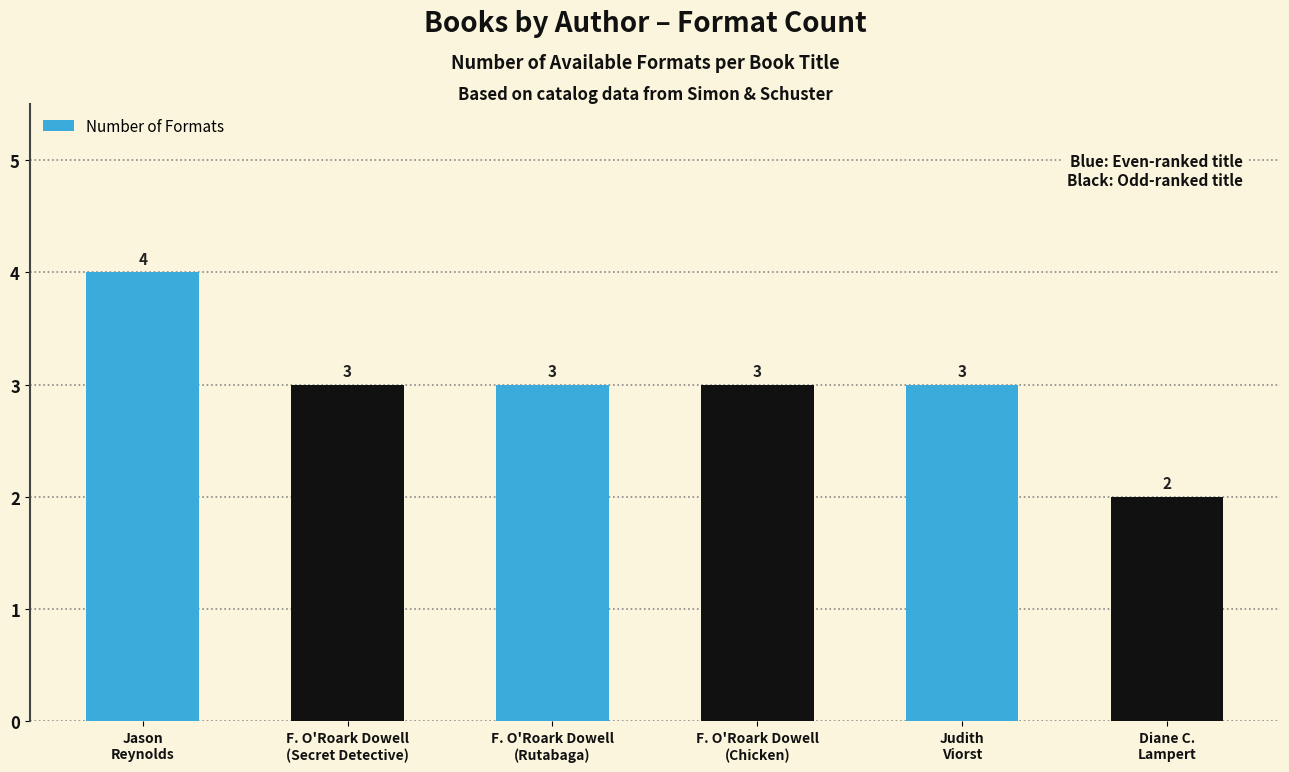

Are the bars horizontal?

No